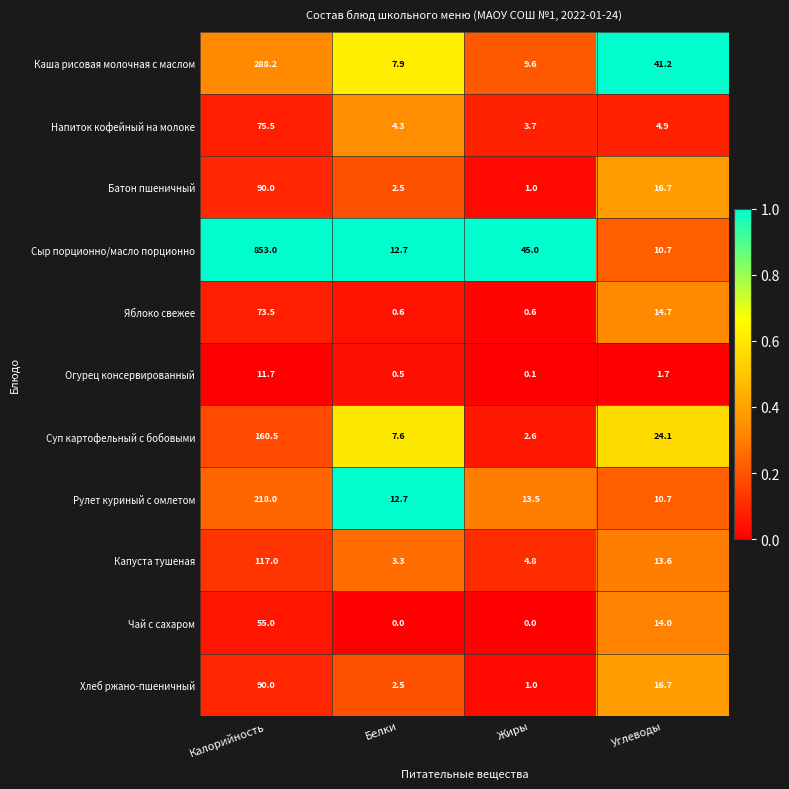

True or false: Напиток кофейный на молоке has a value of 4.9 at Углеводы.

True